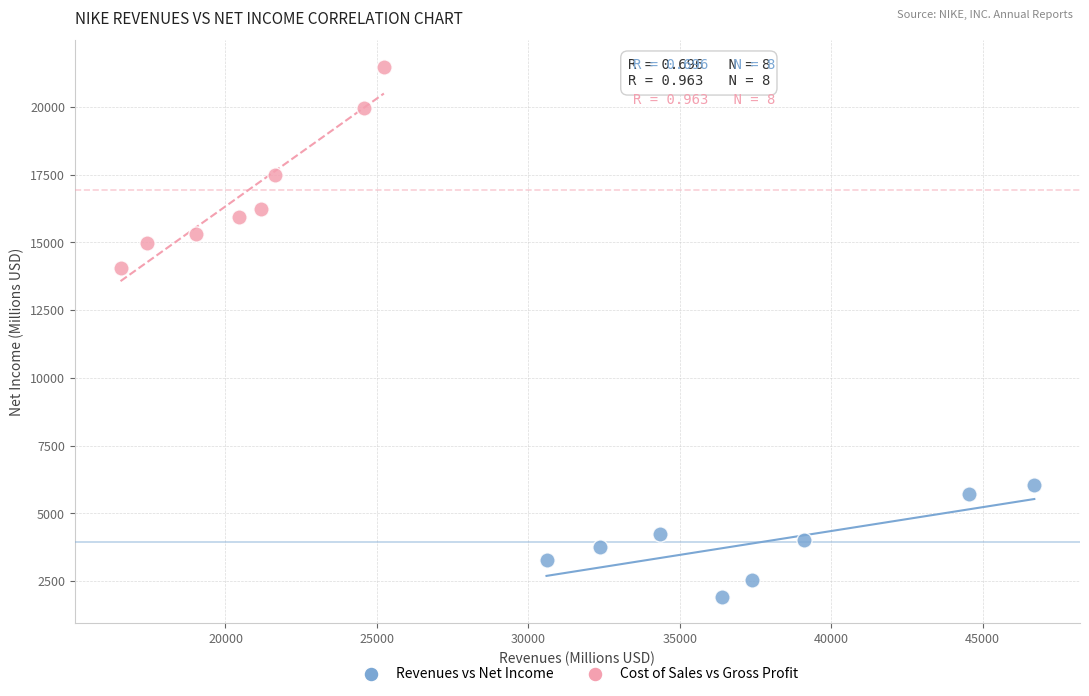

Which series reaches the minimum Y coordinate?

Revenues vs Net Income